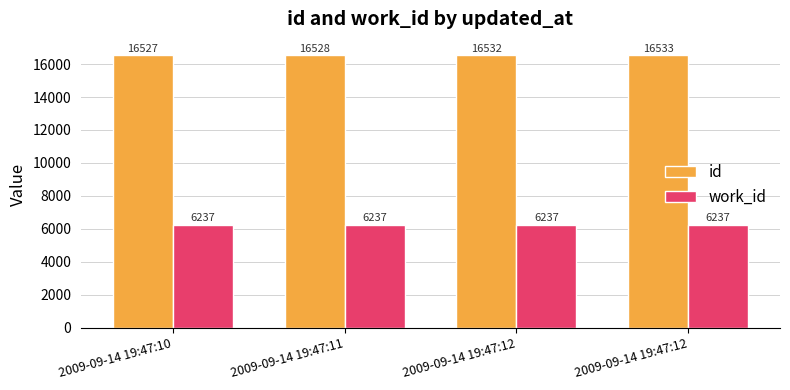

Reading right to left, what are all the values shown in this chart?

id: 2009-09-14 19:47:12=16533	2009-09-14 19:47:12=16532	2009-09-14 19:47:11=16528	2009-09-14 19:47:10=16527
work_id: 2009-09-14 19:47:12=6237	2009-09-14 19:47:12=6237	2009-09-14 19:47:11=6237	2009-09-14 19:47:10=6237